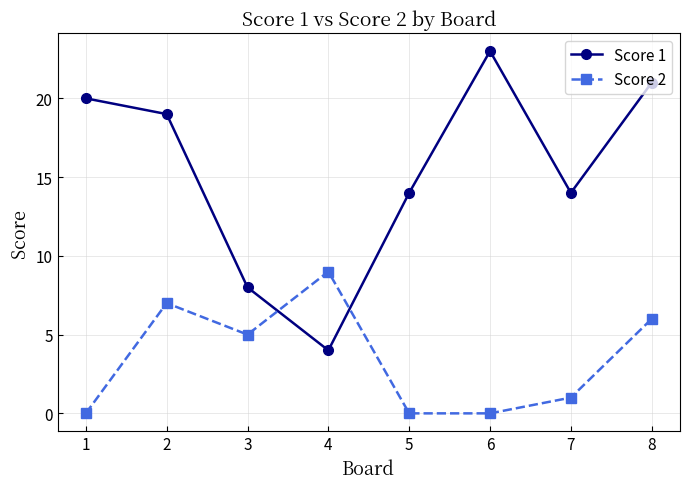

Reading left to right, list all the values displayed in this chart.

Score 1: 20	19	8	4	14	23	14	21
Score 2: 0	7	5	9	0	0	1	6